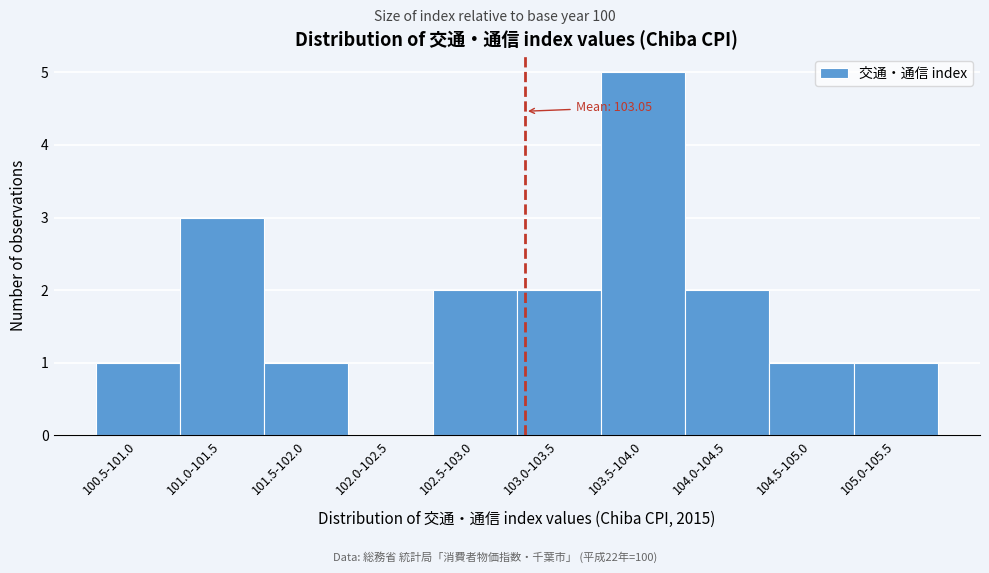

Reading right to left, what are all the values shown in this chart?

105.0-105.5=1	104.5-105.0=1	104.0-104.5=2	103.5-104.0=5	103.0-103.5=2	102.5-103.0=2	102.0-102.5=0	101.5-102.0=1	101.0-101.5=3	100.5-101.0=1